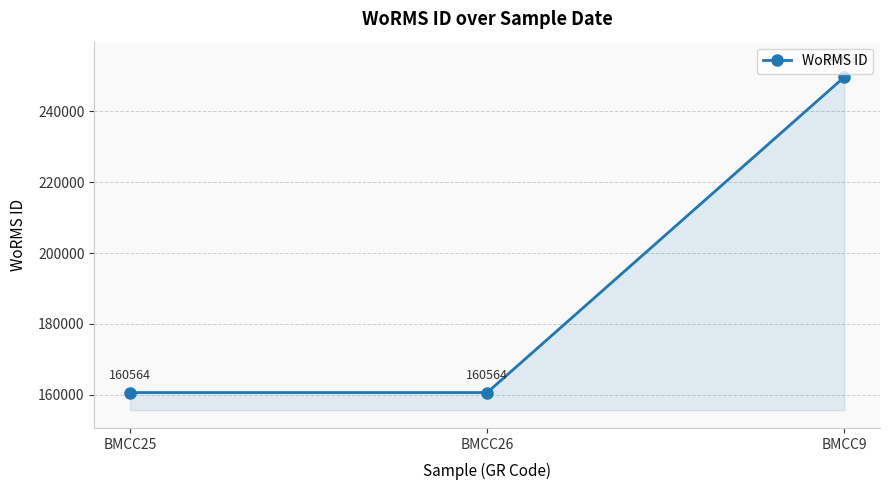

What is the smallest value displayed?

160564